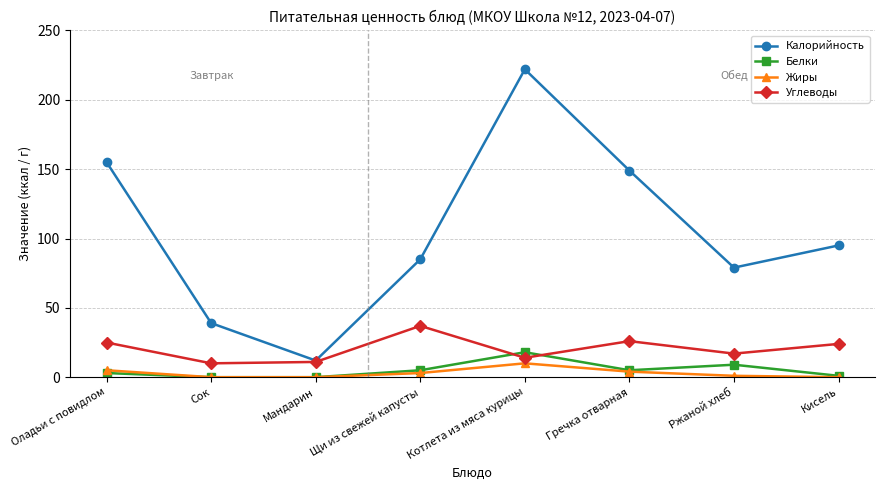

What is the spread (max minus min) of values at Ржаной хлеб?

78